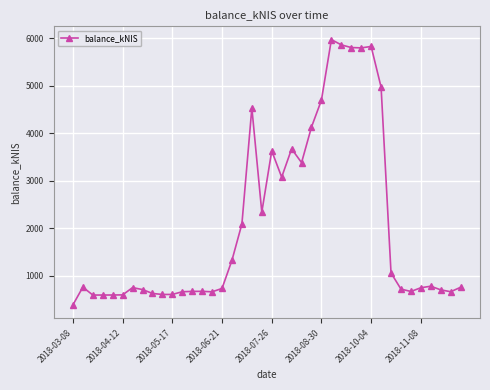

What is the value of the 36th point from the left?

752.3